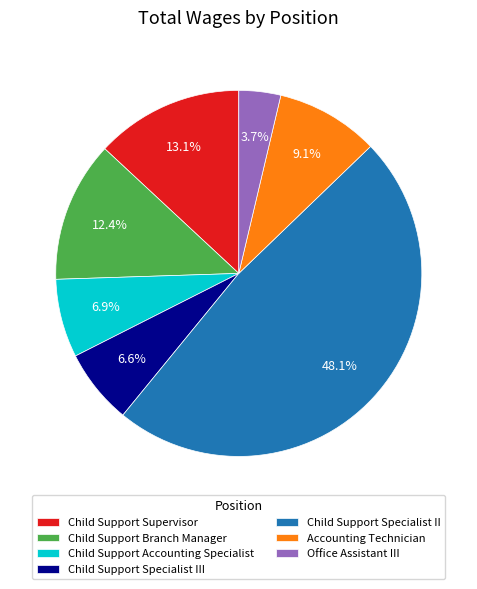

Is the sum of Child Support Supervisor and Child Support Branch Manager greater than half?

No